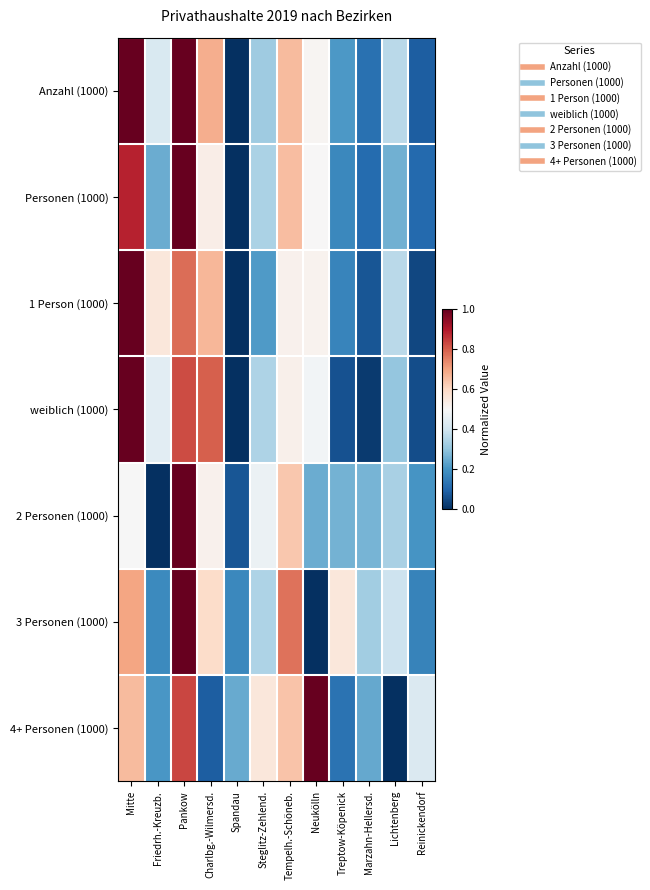

Reading left to right, extract all data points from this chart.

Anzahl (1000): Mitte=1.0	Friedrh.-Kreuzb.=0.4	Pankow=1.0	Charlbg.-Wilmersd.=0.7	Spandau=0.0	Steglitz-Zehlend.=0.3	Tempelh.-Schöneb.=0.7	Neukölln=0.5	Treptow-Köpenick=0.2	Marzahn-Hellersd.=0.1	Lichtenberg=0.4	Reinickendorf=0.1
Personen (1000): Mitte=0.9	Friedrh.-Kreuzb.=0.3	Pankow=1.0	Charlbg.-Wilmersd.=0.5	Spandau=0.0	Steglitz-Zehlend.=0.3	Tempelh.-Schöneb.=0.7	Neukölln=0.5	Treptow-Köpenick=0.2	Marzahn-Hellersd.=0.1	Lichtenberg=0.3	Reinickendorf=0.1
1 Person (1000): Mitte=1.0	Friedrh.-Kreuzb.=0.6	Pankow=0.8	Charlbg.-Wilmersd.=0.7	Spandau=0.0	Steglitz-Zehlend.=0.2	Tempelh.-Schöneb.=0.5	Neukölln=0.5	Treptow-Köpenick=0.2	Marzahn-Hellersd.=0.1	Lichtenberg=0.4	Reinickendorf=0.0
weiblich (1000): Mitte=1.0	Friedrh.-Kreuzb.=0.4	Pankow=0.8	Charlbg.-Wilmersd.=0.8	Spandau=0.0	Steglitz-Zehlend.=0.3	Tempelh.-Schöneb.=0.5	Neukölln=0.5	Treptow-Köpenick=0.1	Marzahn-Hellersd.=0.0	Lichtenberg=0.3	Reinickendorf=0.1
2 Personen (1000): Mitte=0.5	Friedrh.-Kreuzb.=0.0	Pankow=1.0	Charlbg.-Wilmersd.=0.5	Spandau=0.1	Steglitz-Zehlend.=0.5	Tempelh.-Schöneb.=0.6	Neukölln=0.3	Treptow-Köpenick=0.3	Marzahn-Hellersd.=0.3	Lichtenberg=0.3	Reinickendorf=0.2
3 Personen (1000): Mitte=0.7	Friedrh.-Kreuzb.=0.2	Pankow=1.0	Charlbg.-Wilmersd.=0.6	Spandau=0.2	Steglitz-Zehlend.=0.3	Tempelh.-Schöneb.=0.8	Neukölln=0.0	Treptow-Köpenick=0.6	Marzahn-Hellersd.=0.3	Lichtenberg=0.4	Reinickendorf=0.2
4+ Personen (1000): Mitte=0.7	Friedrh.-Kreuzb.=0.2	Pankow=0.8	Charlbg.-Wilmersd.=0.1	Spandau=0.2	Steglitz-Zehlend.=0.6	Tempelh.-Schöneb.=0.6	Neukölln=1.0	Treptow-Köpenick=0.1	Marzahn-Hellersd.=0.2	Lichtenberg=0.0	Reinickendorf=0.4